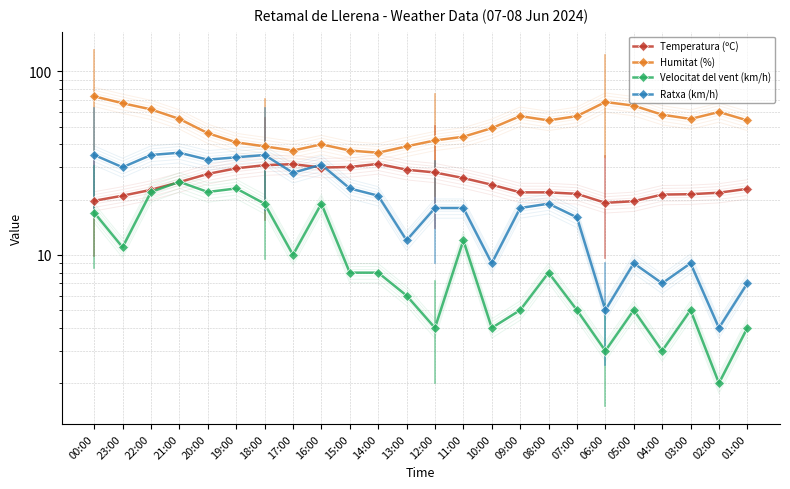

What is the sum of all Humitat (%) values?

1235.0